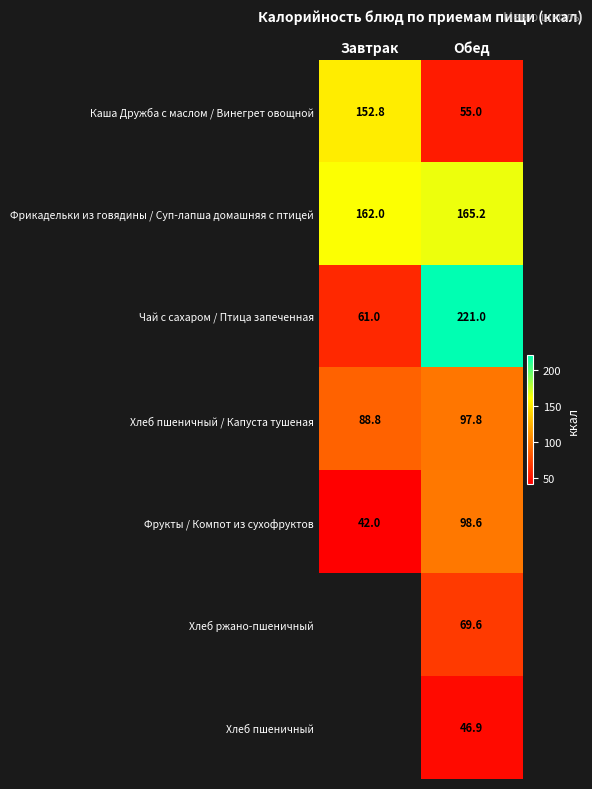

At which category is the sum across all series the highest?

Обед